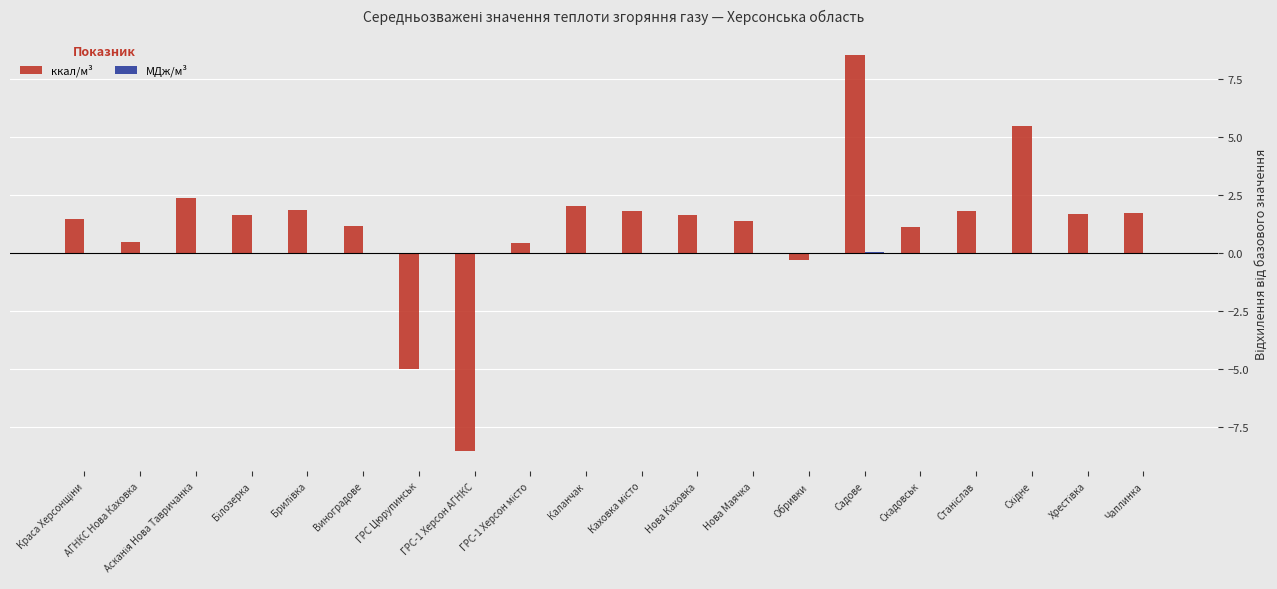

At which category is the sum across all series the highest?

Садове